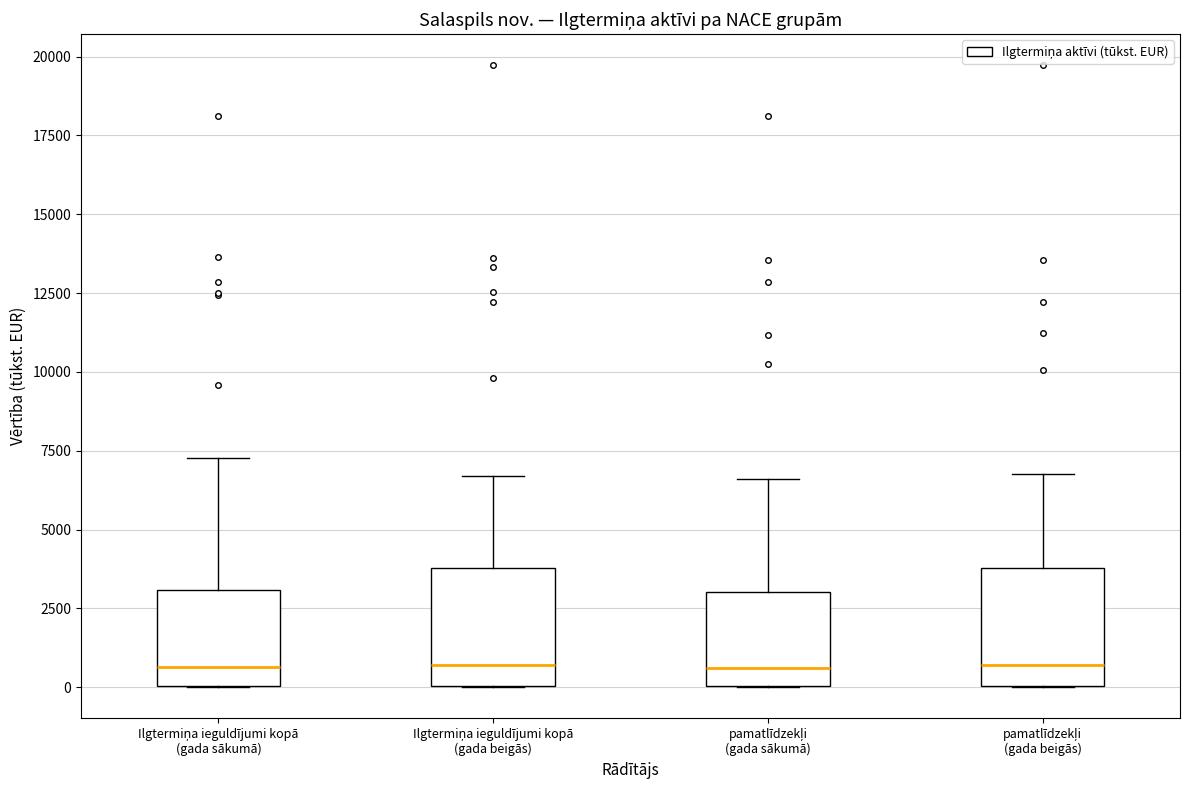

Reading left to right, transcribe this box plot: for each box, give where its median line is, the range the box spans, and where its two whiskers end, as read against the y-axis. The values are not printed on the chart, so give them approximately, as read against the axis.

Ilgtermiņa ieguldījumi kopā (gada sākumā): median 500, box 0 to 3000, whiskers 0 to 7500
Ilgtermiņa ieguldījumi kopā (gada beigās): median 500, box 0 to 4000, whiskers 0 to 6500
pamatlīdzekļi (gada sākumā): median 500, box 0 to 3000, whiskers 0 to 6500
pamatlīdzekļi (gada beigās): median 500, box 0 to 4000, whiskers 0 to 7000